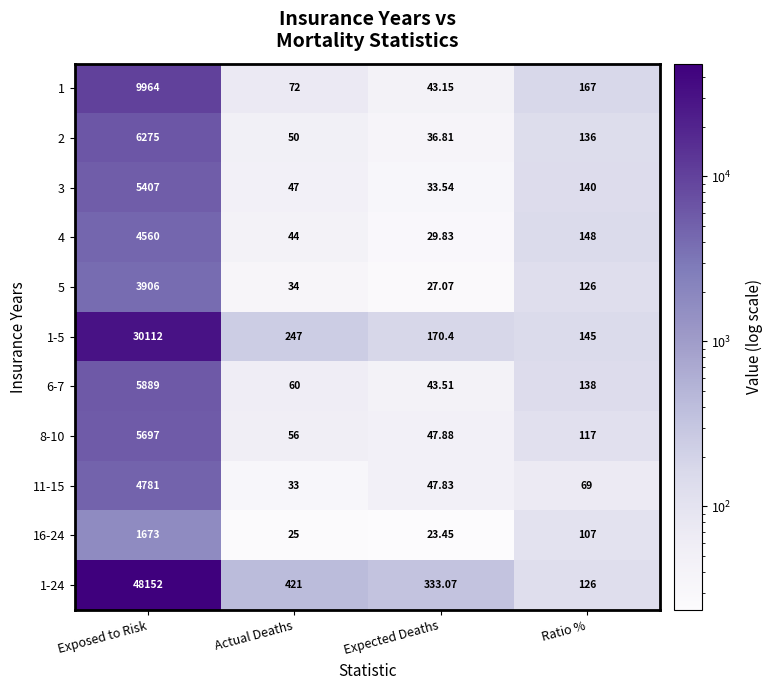

At which label does 5 reach its minimum?

Expected Deaths